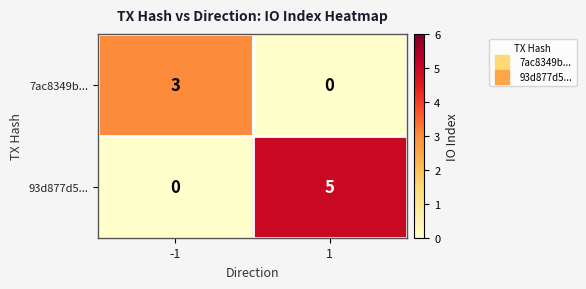

What is the maximum value shown in the chart?

5